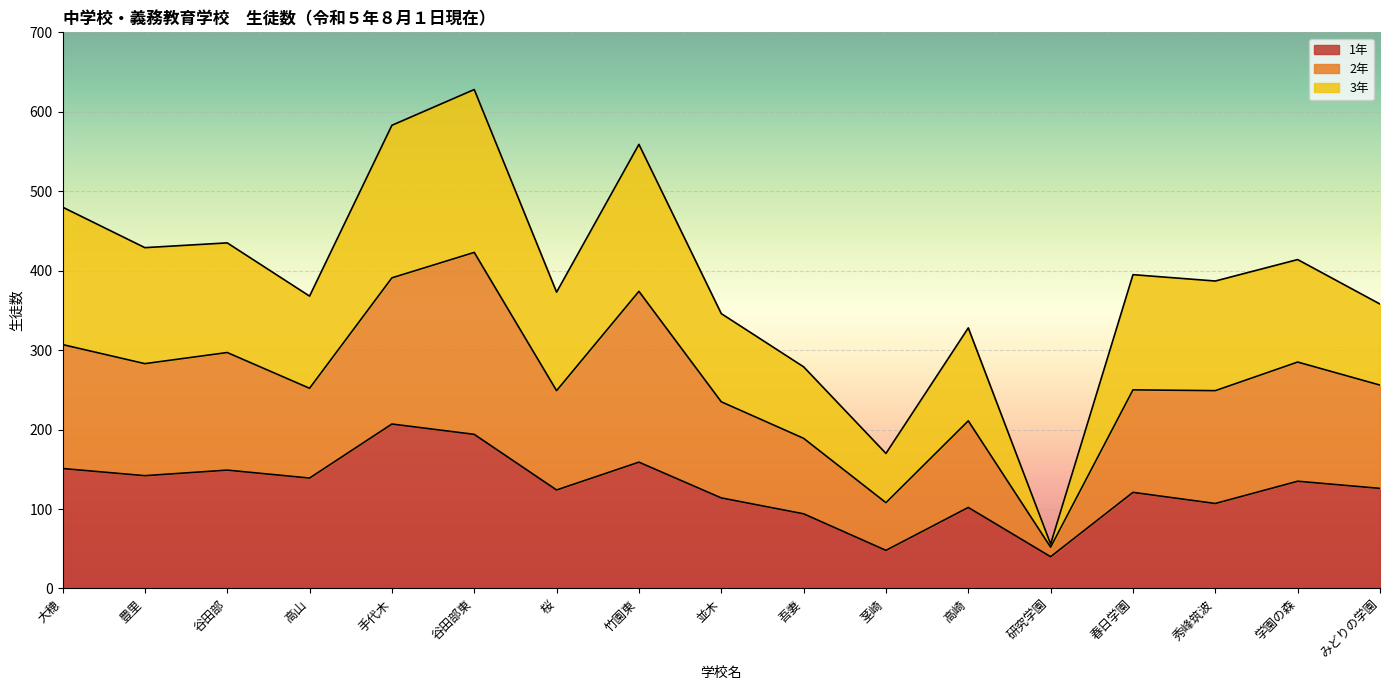

The value of 2年 at 茎崎 is 271. True or false?

False